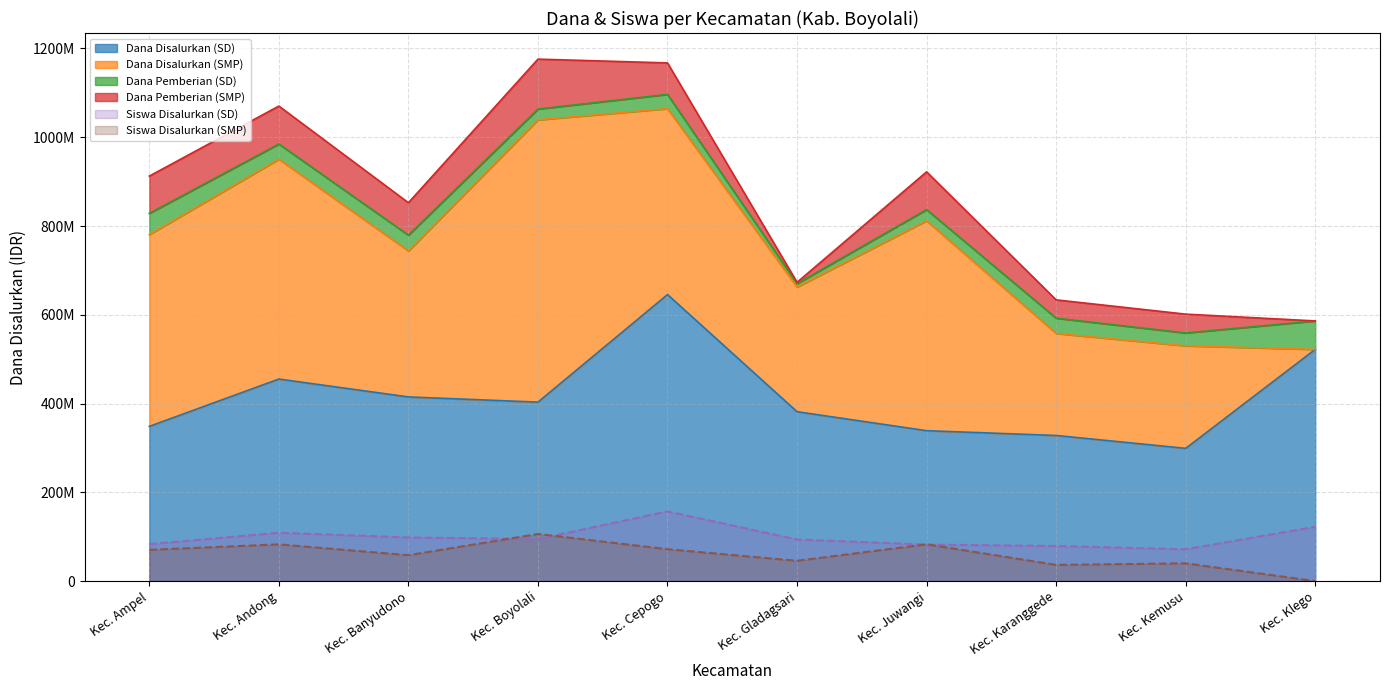

What position from the right is Kec. Ampel?

10